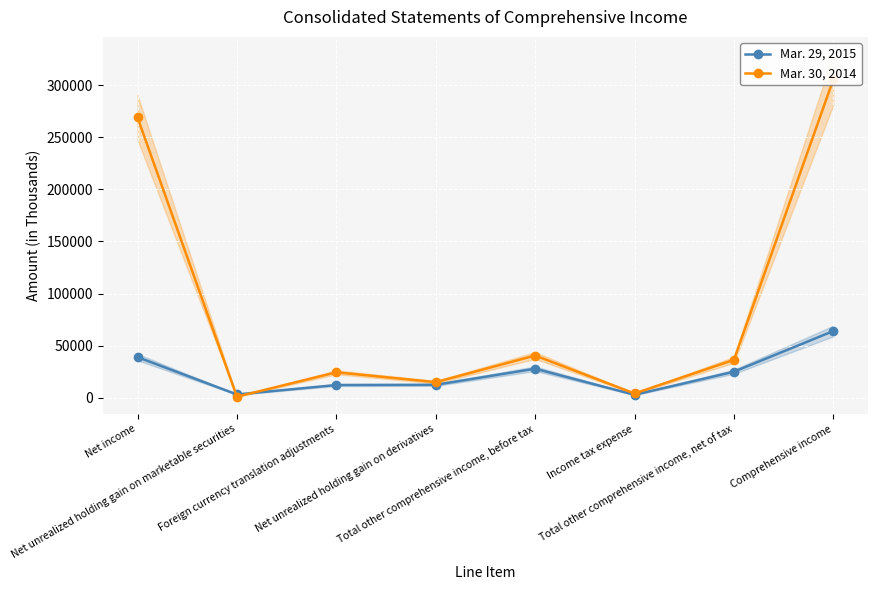

True or false: Mar. 29, 2015 has a value of 38866 at Total other comprehensive income, net of tax.

False